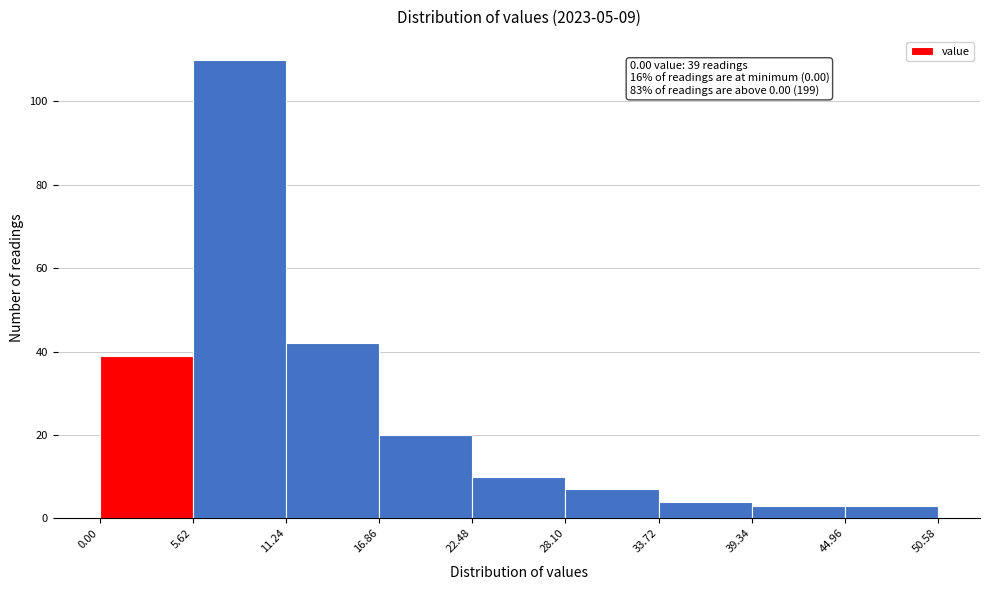

Which range on the x-axis has the tallest bar?

5.62 to 11.24